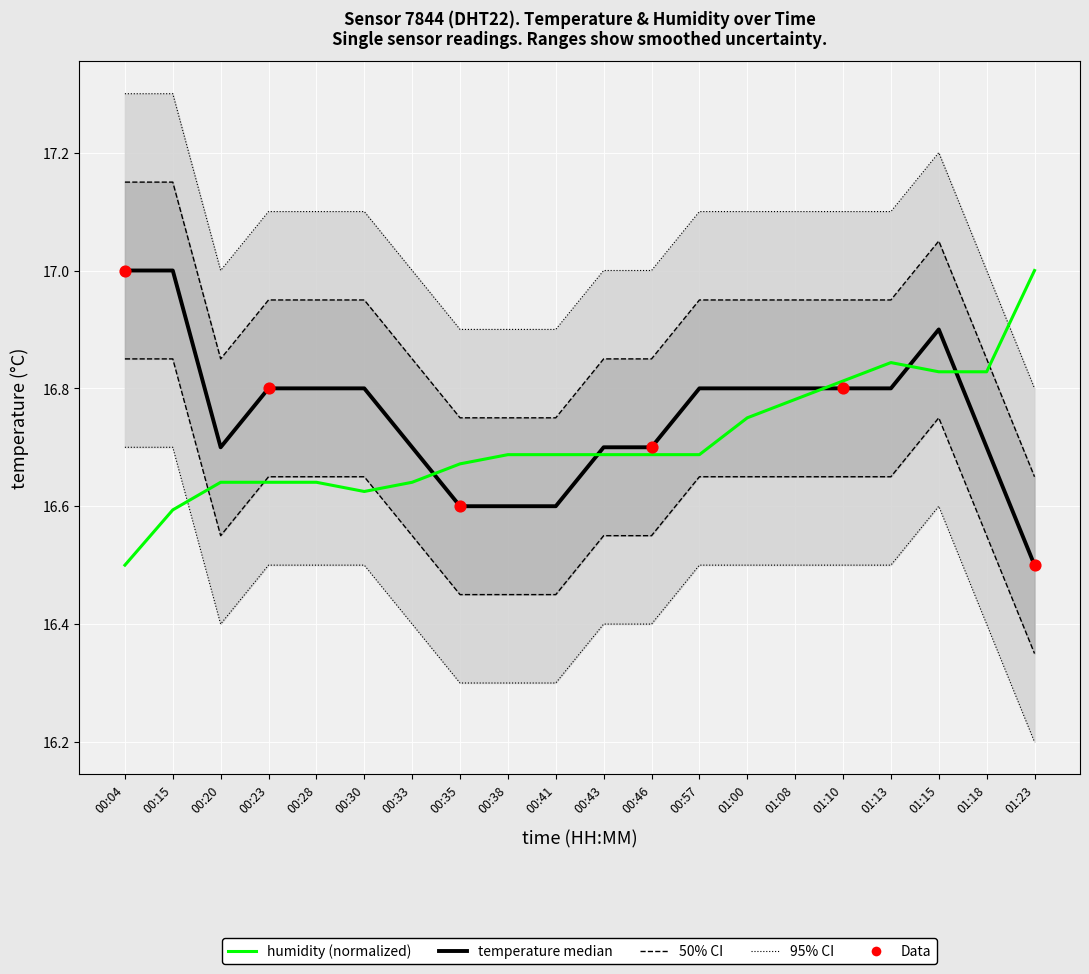

At how many categories does at least one series exceed 17?

11